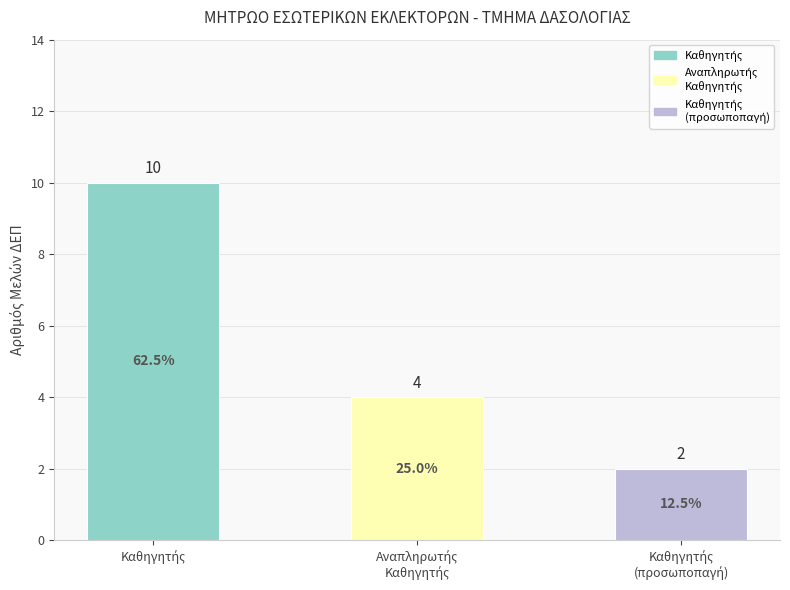

What is the maximum value shown in the chart?

10